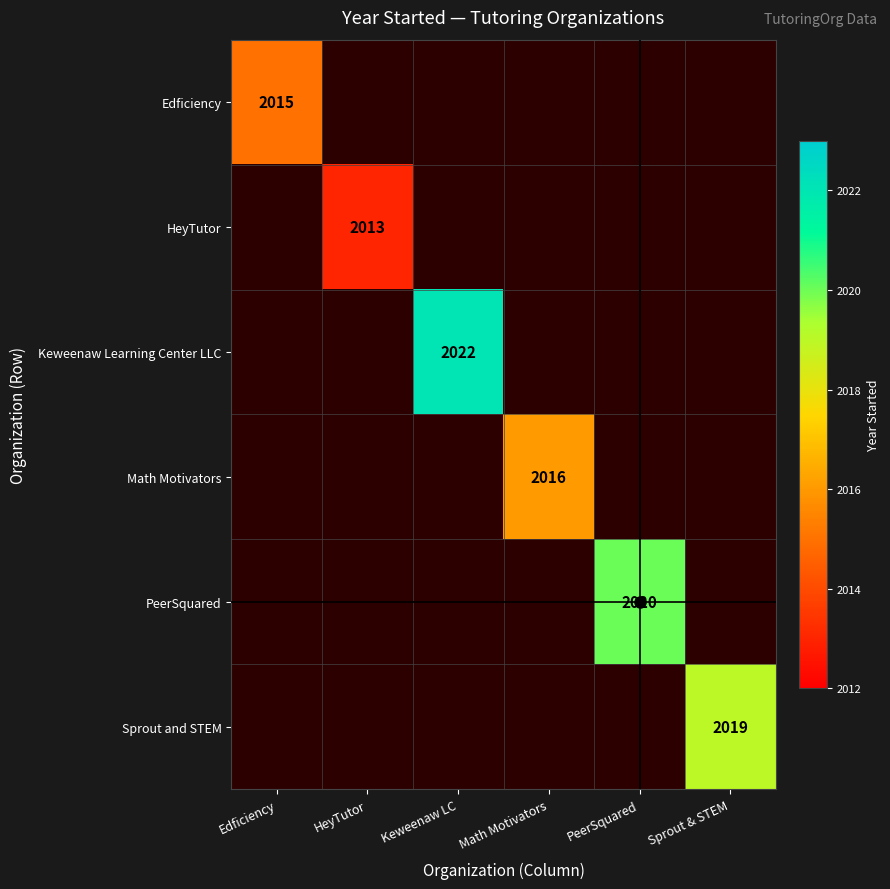

How many categories are shown in the chart?

6